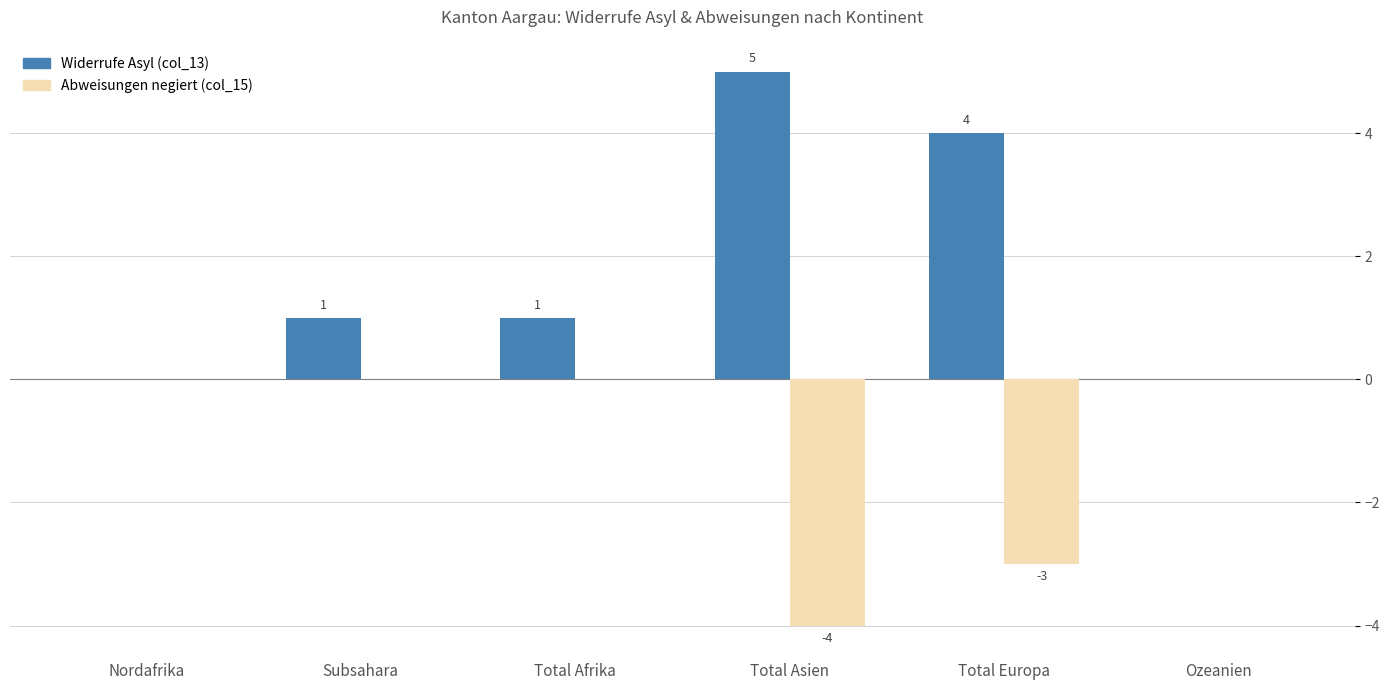

Is the value of Abweisungen negiert (col_15) at Nordafrika greater than the value of Widerrufe Asyl (col_13) at Total Asien?

No